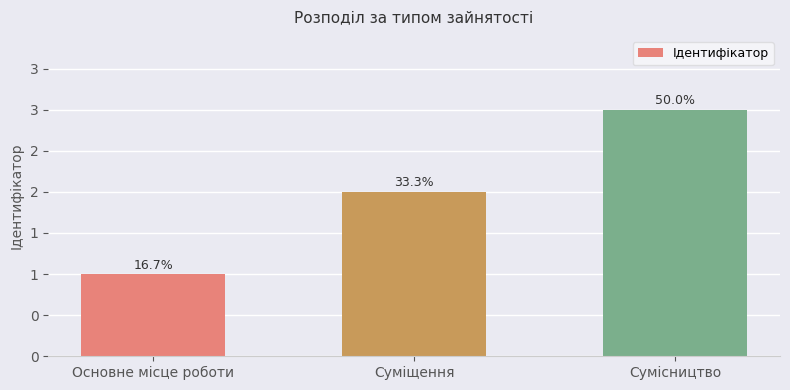

Does the chart contain any negative values?

No